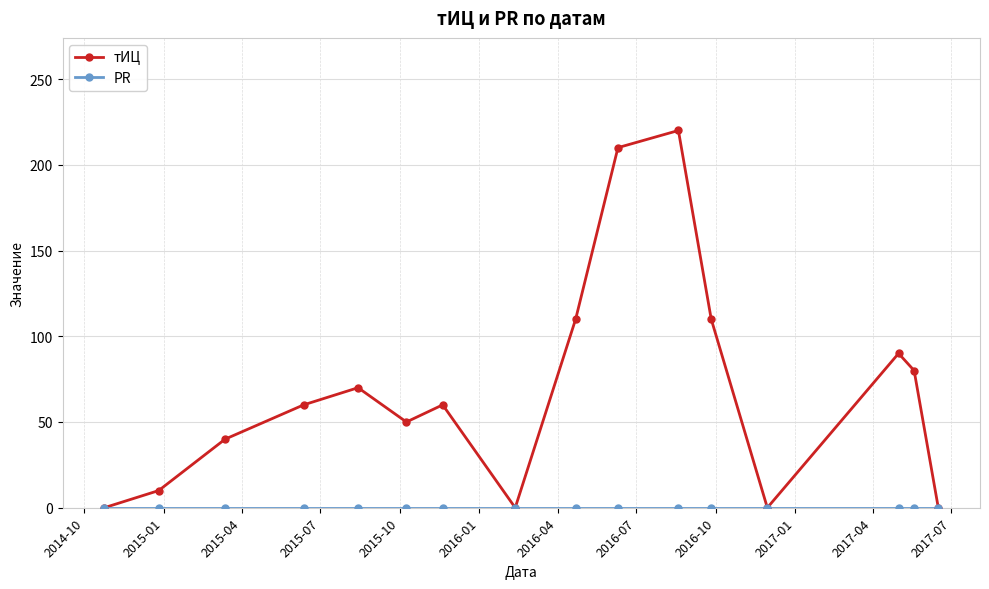

True or false: тИЦ has more than 1 interior local peaks.

True